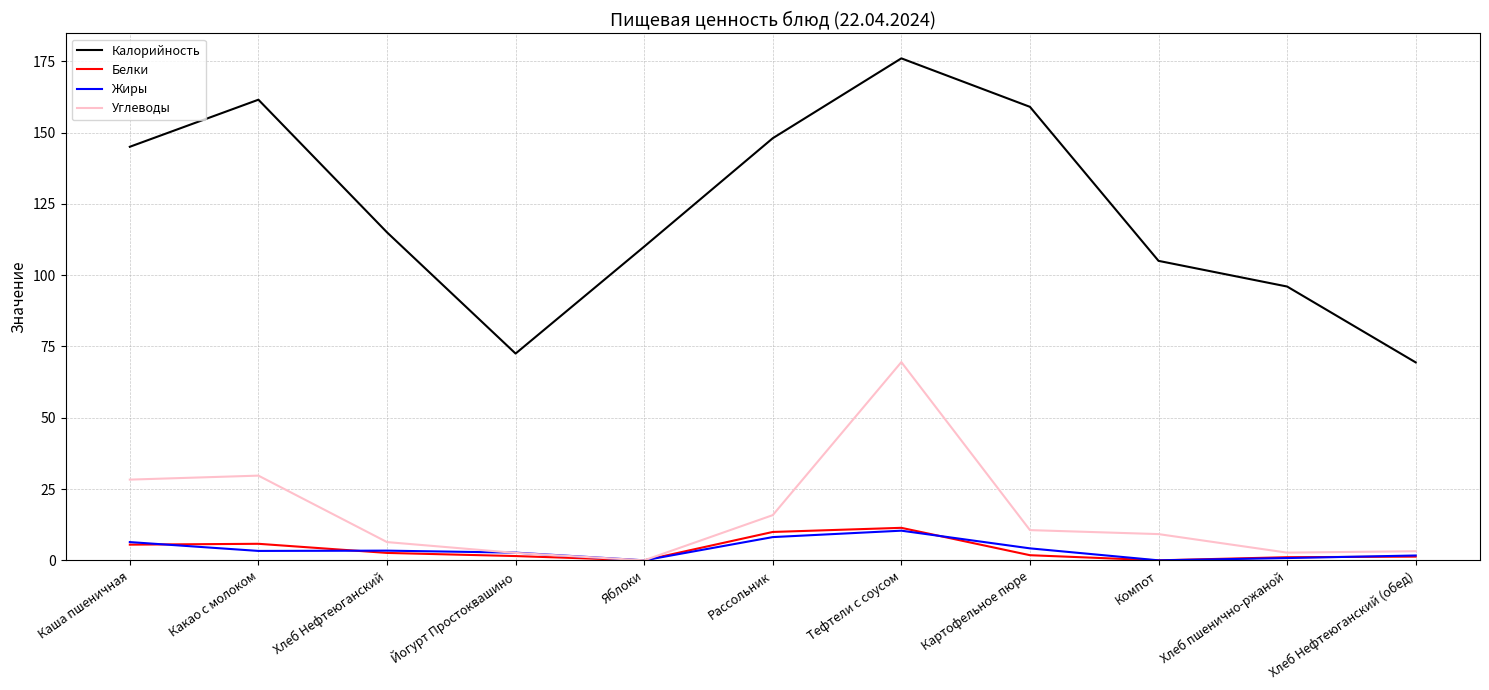

The Белки series shows 11.4 at Тефтели с соусом. True or false?

True